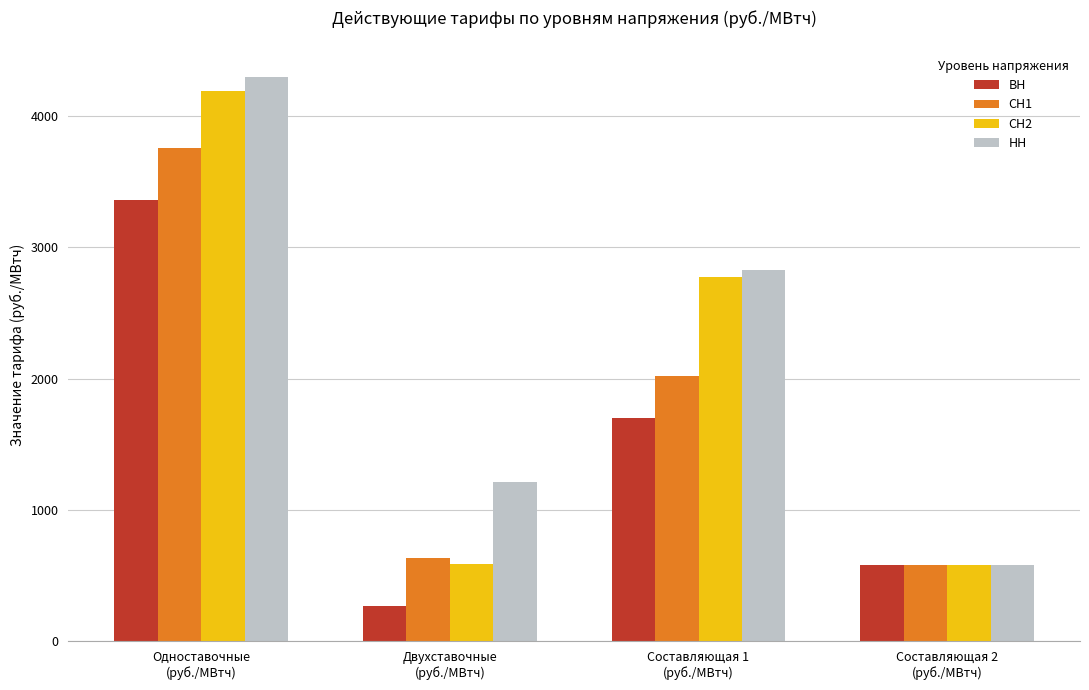

What is the difference between the highest and lowest values at Одноставочные
(руб./МВтч)?

932.1